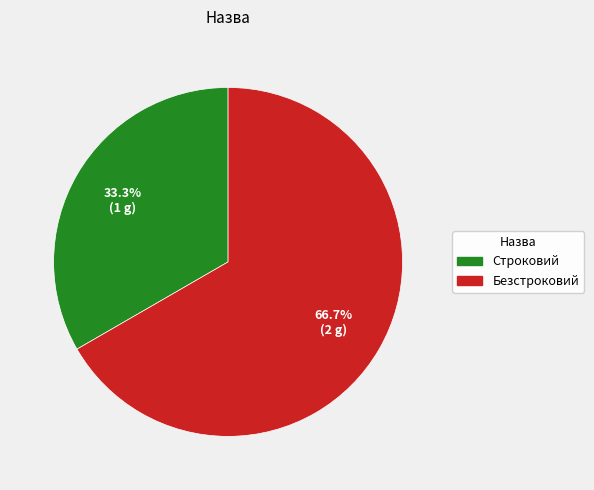

To the nearest percent, what portion does Строковий represent?

33%